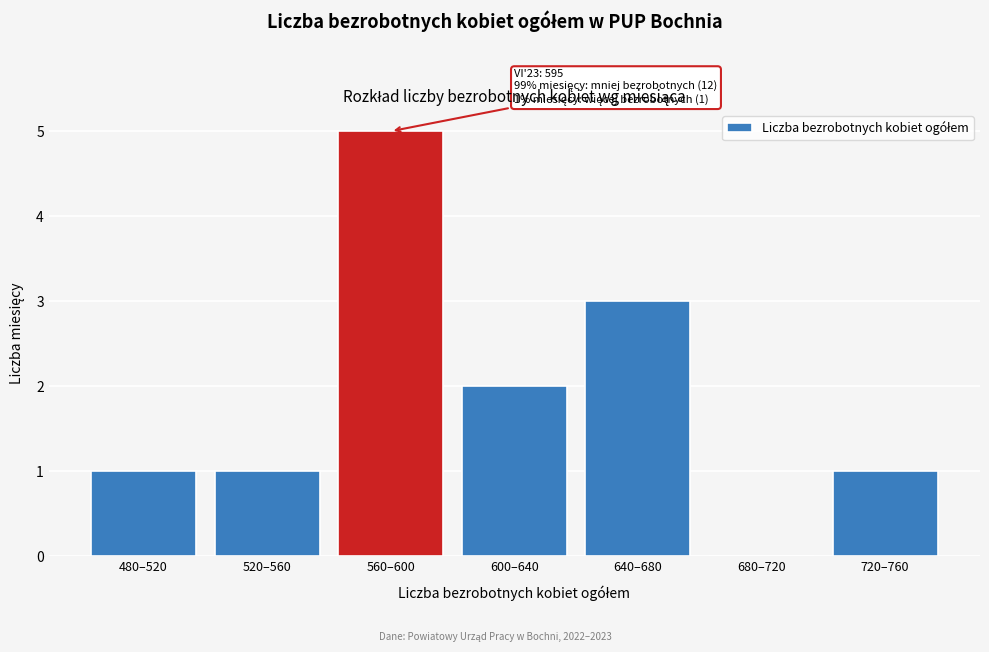

Reading left to right, extract all data points from this chart.

480–520=1	520–560=1	560–600=5	600–640=2	640–680=3	680–720=0	720–760=1